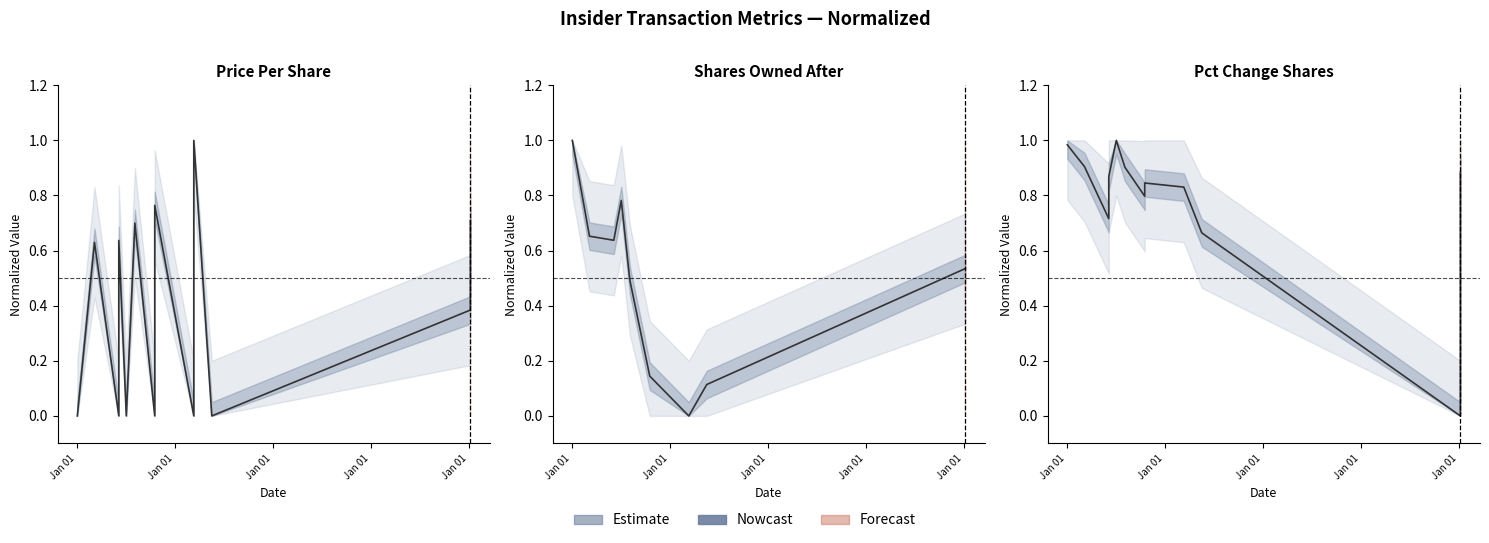

Is this an area chart (filled region under the line)?

No